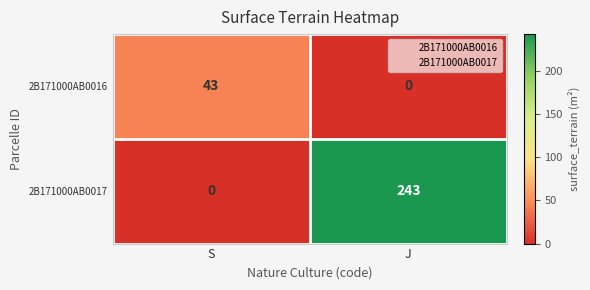

What is the difference between the 2B171000AB0017 values at S and J?

243